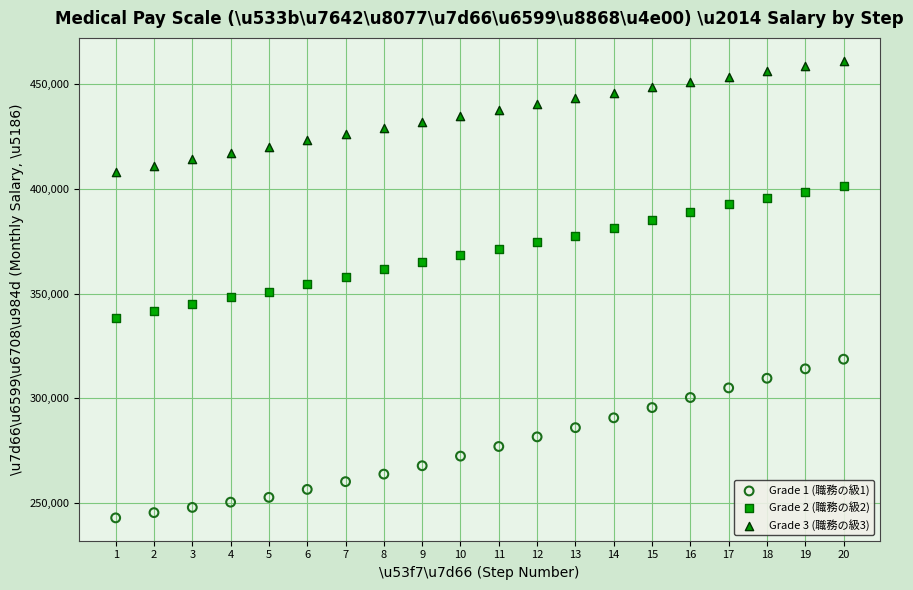

Which series has the widest spread of Y values?

Grade 1 (職務の級1)